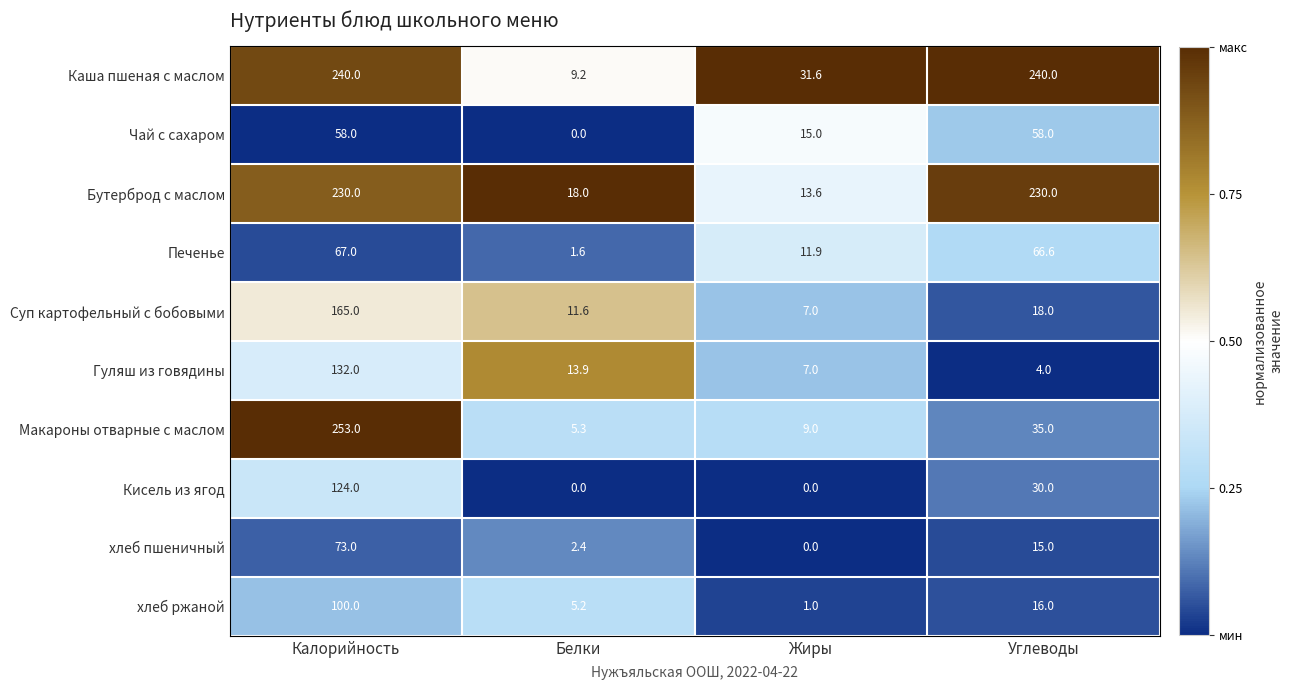

True or false: Чай с сахаром has a value of 15.3 at Калорийность.

False